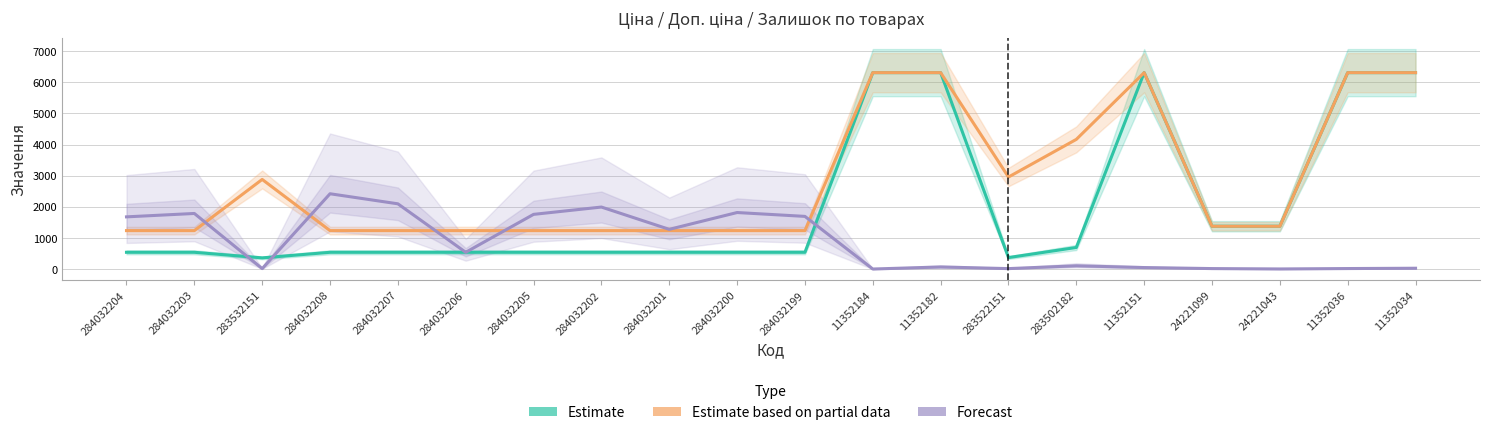

At 283502182, list the series in order from smallest to largest.

Залишок (Forecast), Ціна (Estimate), Доп. ціна (Partial)